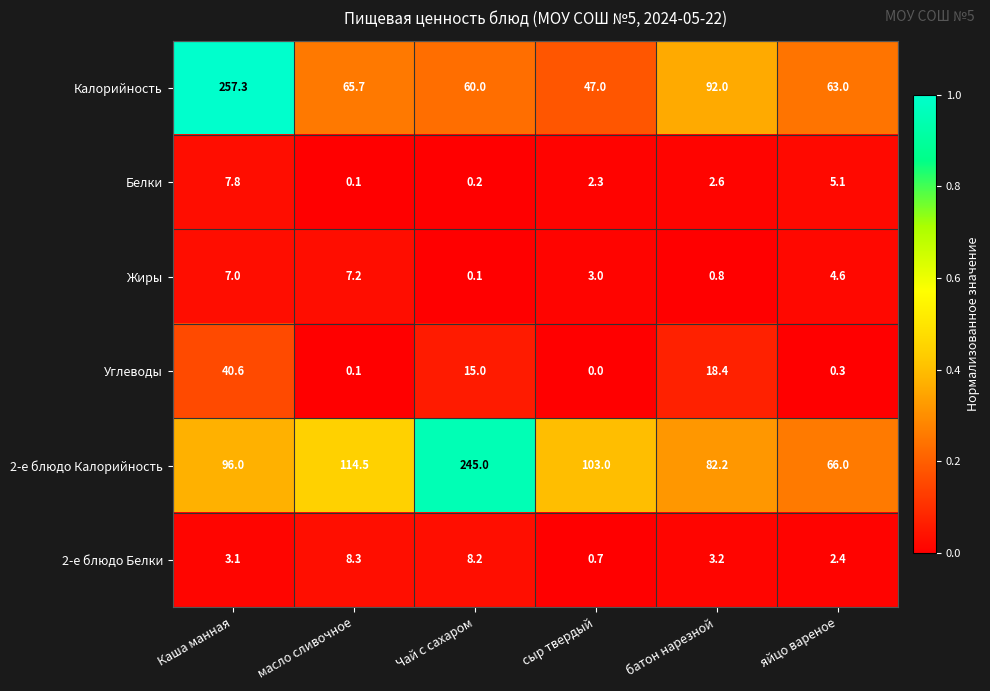

What is the total value across all series at Чай с сахаром?

328.5